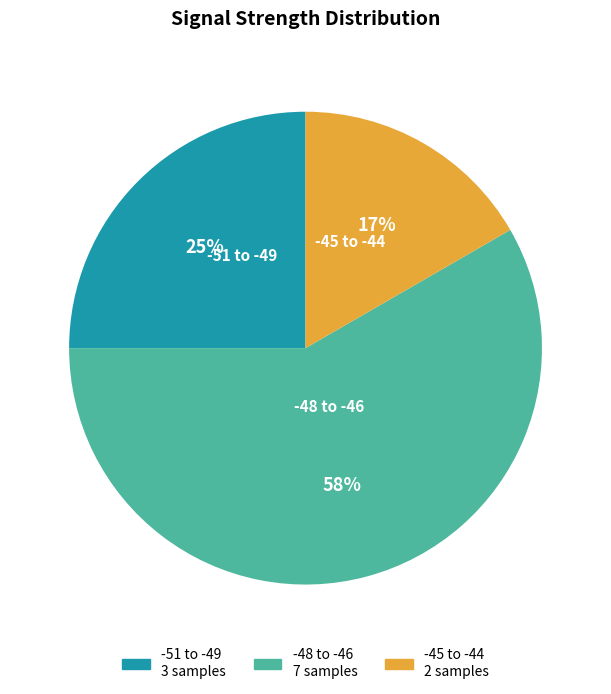

Does any single category account for the majority?

Yes